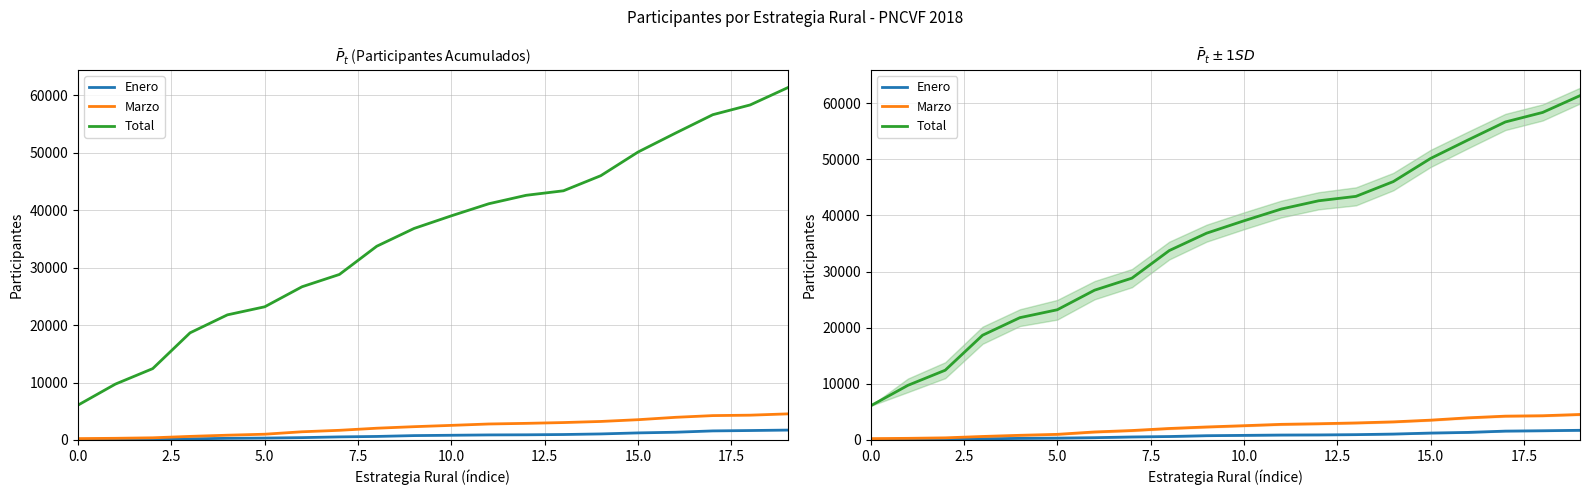

What is the sum of the Marzo values at 2.5 and 18?

4614